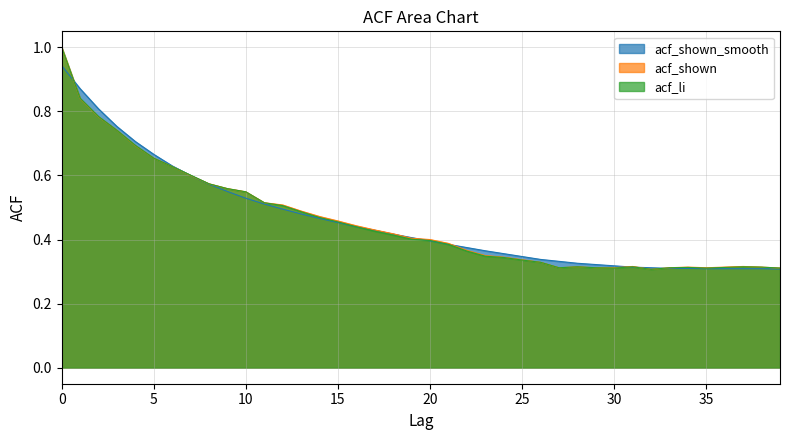

True or false: acf_li has a value of 0.3 at 15.

False